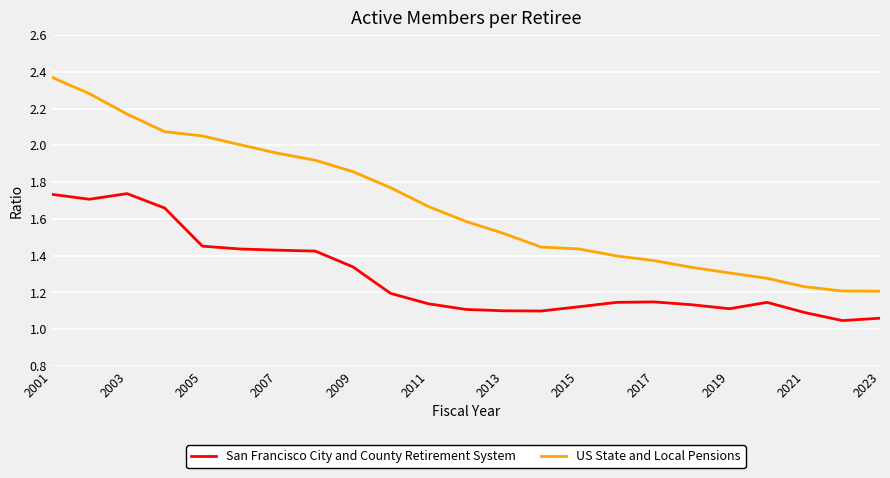

True or false: US State and Local Pensions and San Francisco City and County Retirement System cross at least once.

False